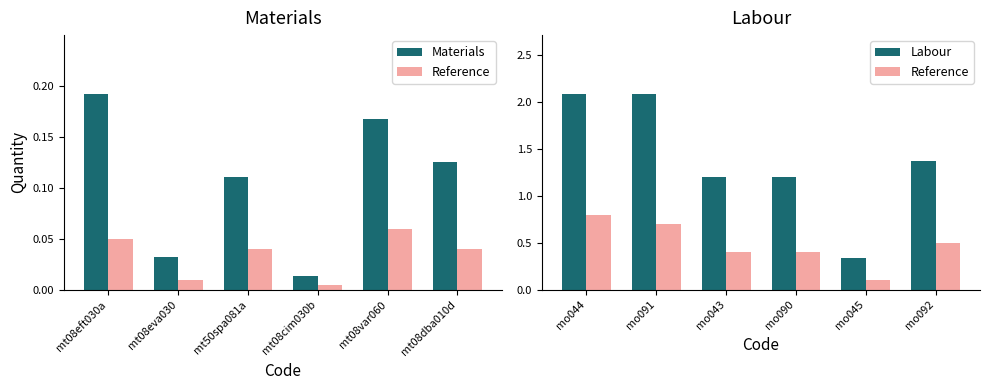

What is the average value of the Reference series?

0.5